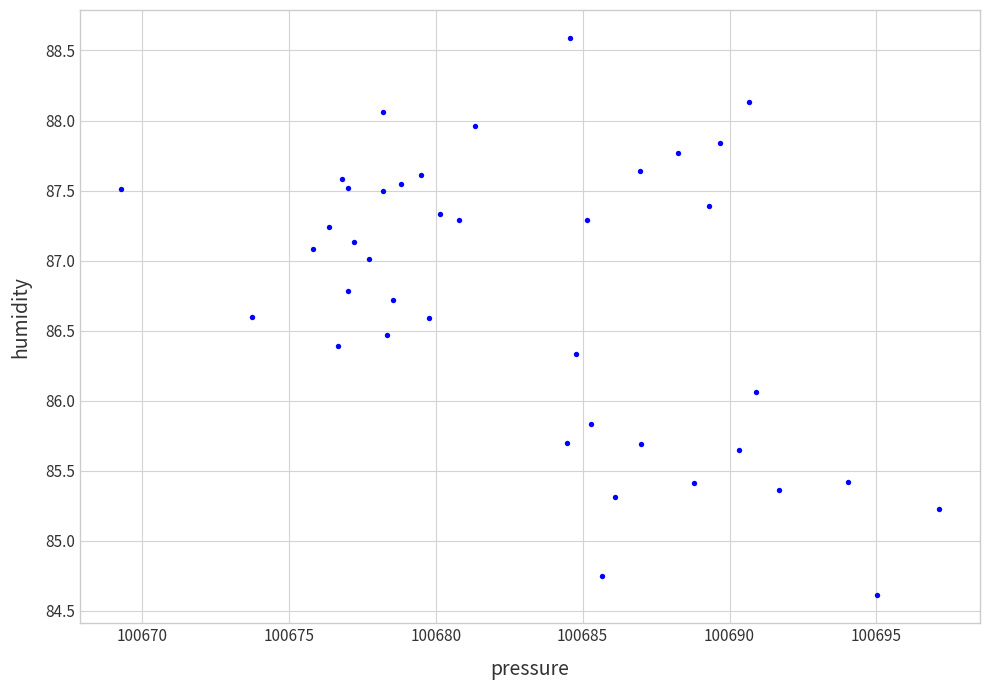

What is the range of X values (max minus min)?

27.9